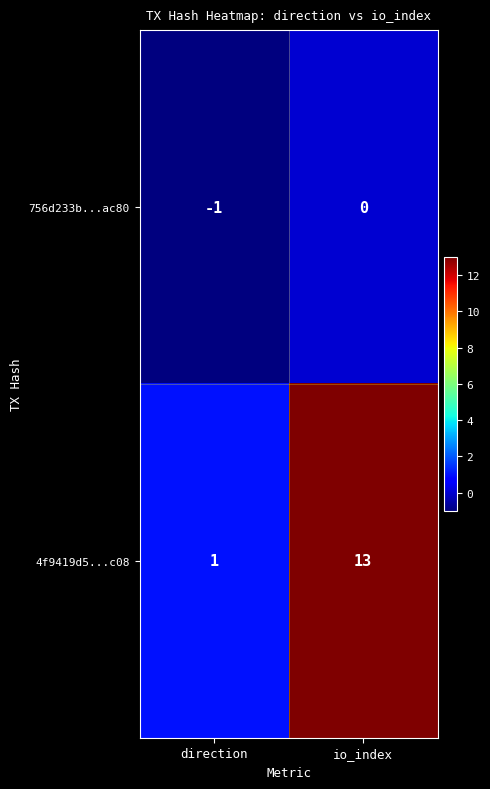

The value of 4f9419d5...c08 at io_index is 13. True or false?

True